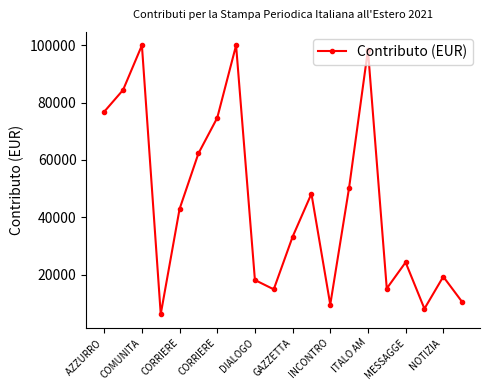

What is the value of the 20th point from the left?

10453.9